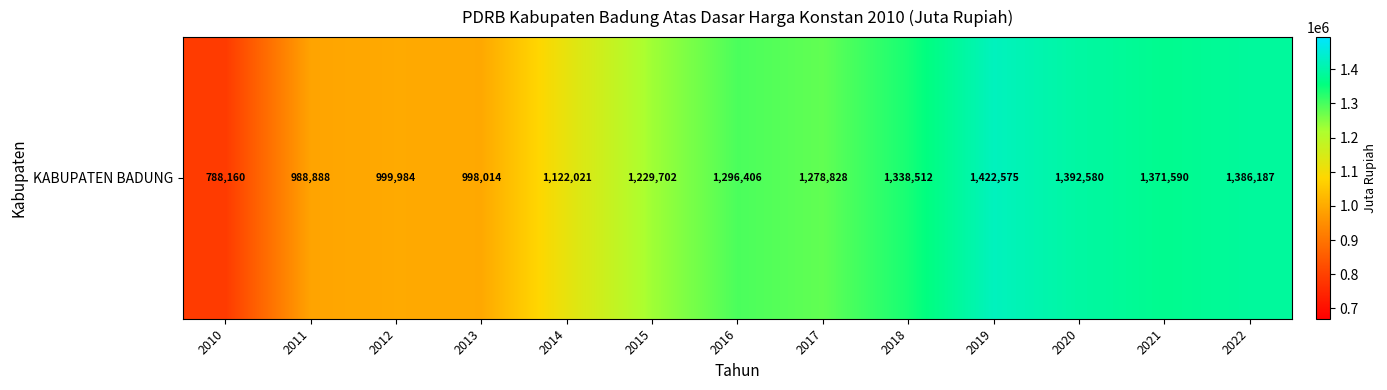

At which label does the data first exceed 1278828?

2016